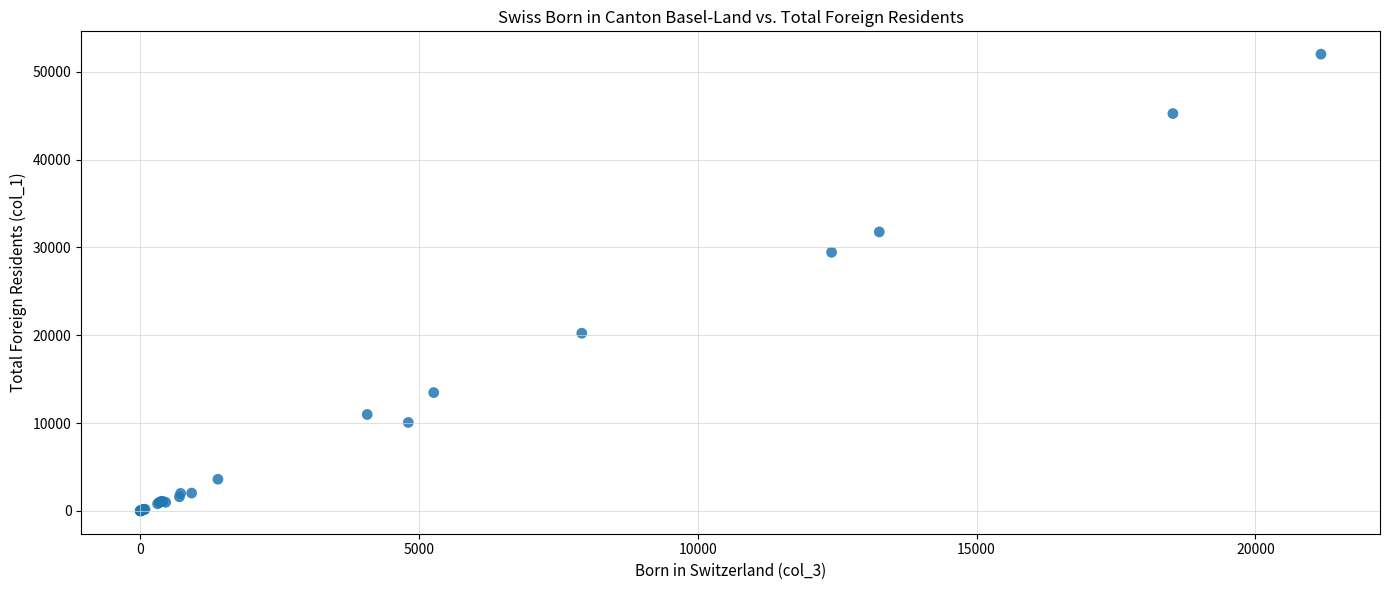

What Y value in the scatter plot is closest to 26009?

29449